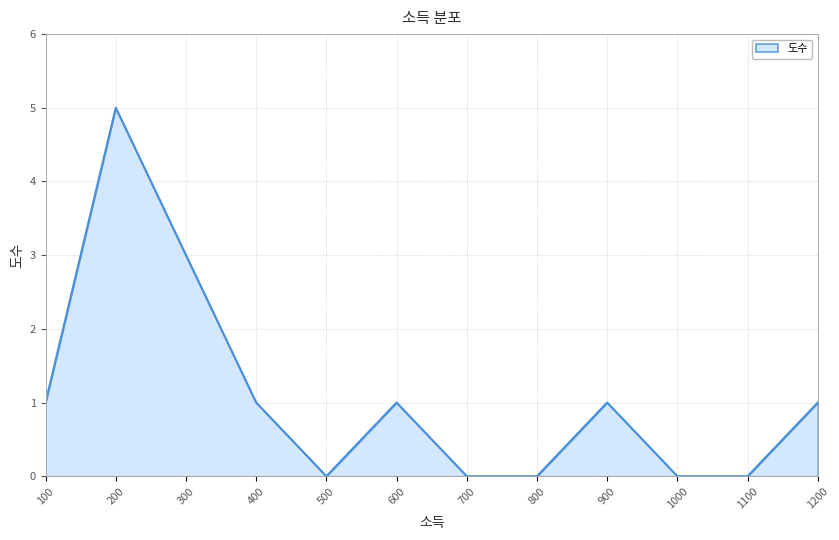

Reading left to right, list all the values displayed in this chart.

100=1	200=5	300=3	400=1	500=0	600=1	700=0	800=0	900=1	1000=0	1100=0	1200=1